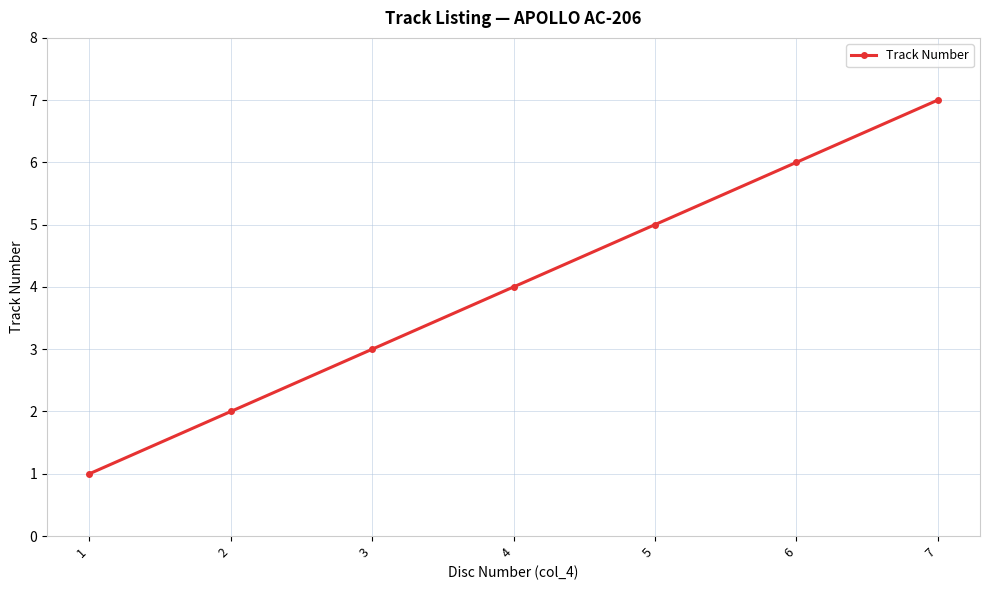

Which label corresponds to the largest value in the chart?

7